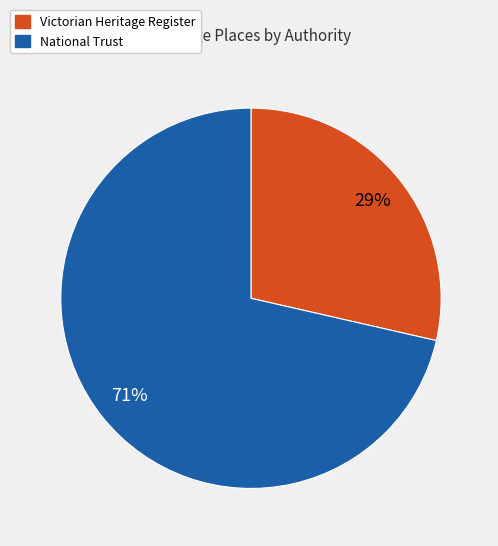

Between Victorian Heritage Register and National Trust, which is larger?

National Trust